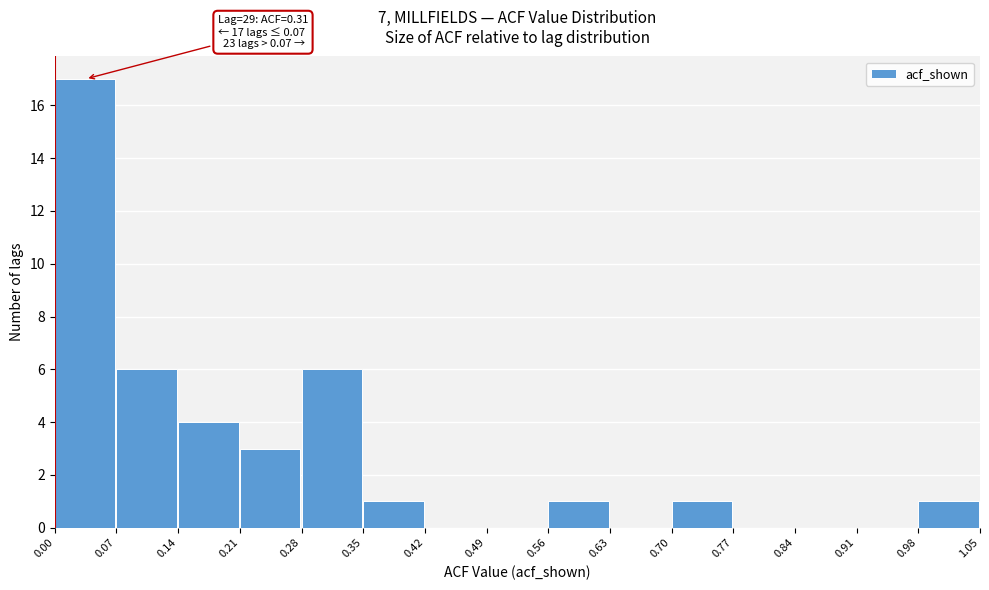

Over which range of the x-axis is the bar tallest?

0.00 to 0.07